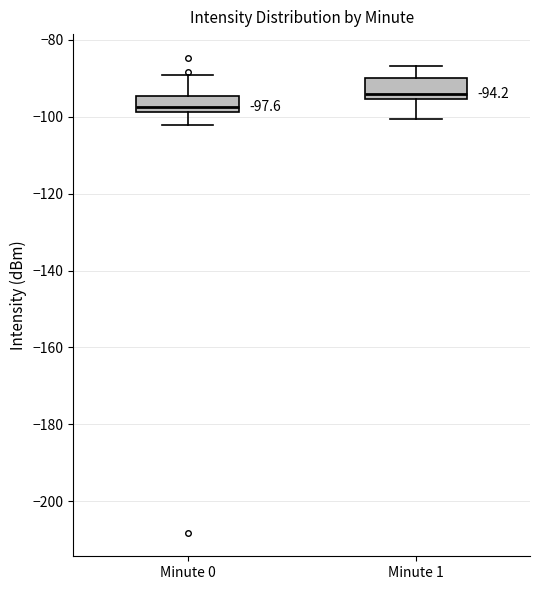

Which box has the highest median line?

Minute 1